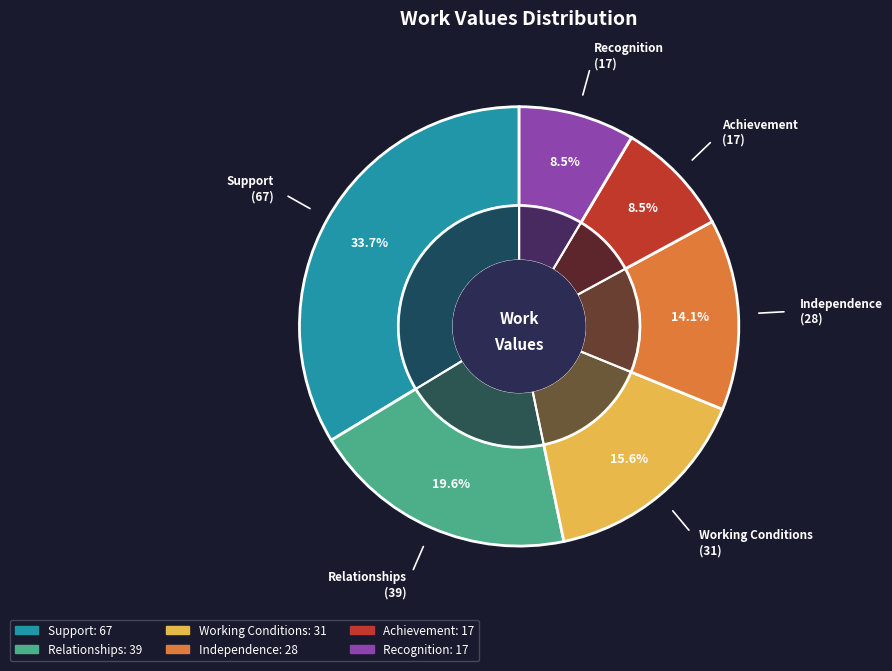

What is the change in value from Support to Relationships?

-28